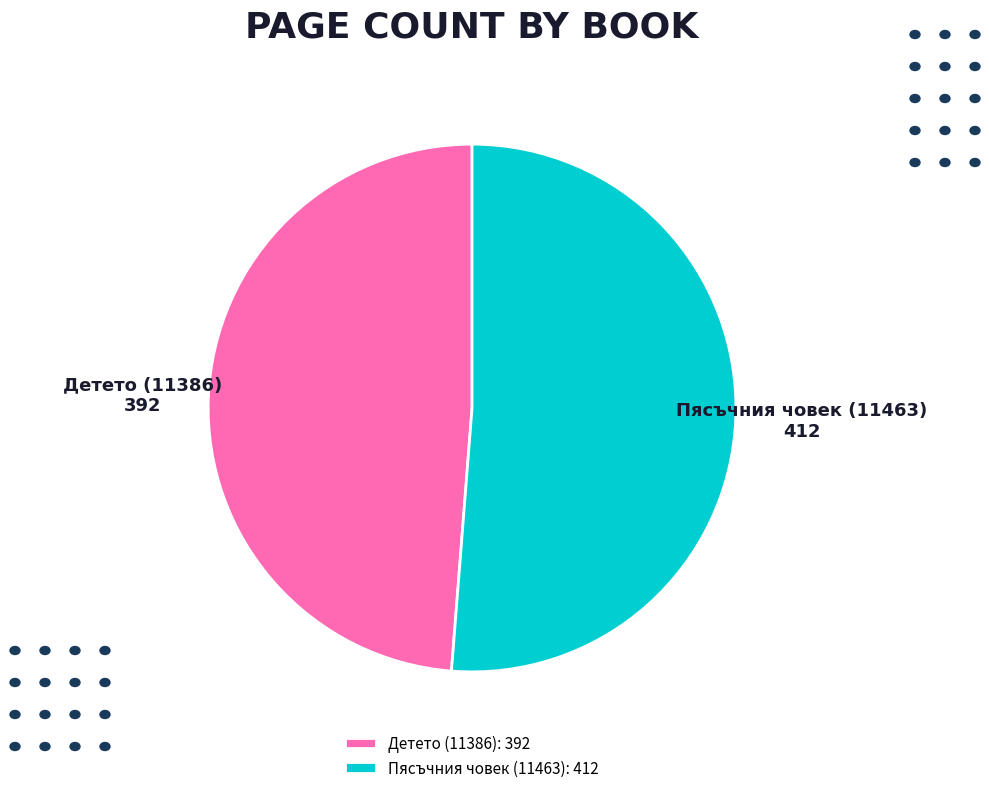

The Пясъчния човек (11463) slice represents 38% of the pie. True or false?

False